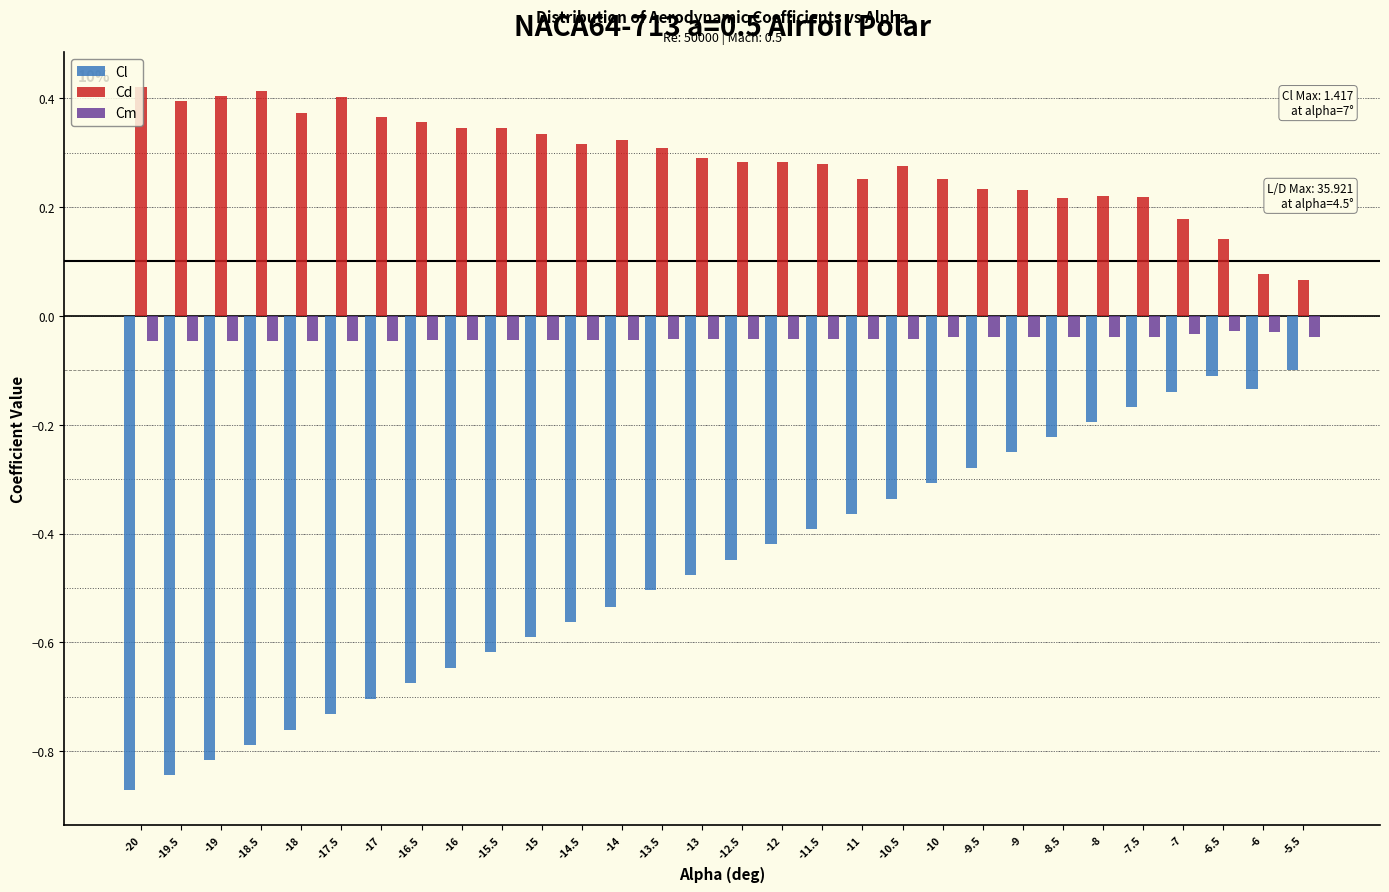

What is the sum of the Cd values at -11 and -8?

0.5